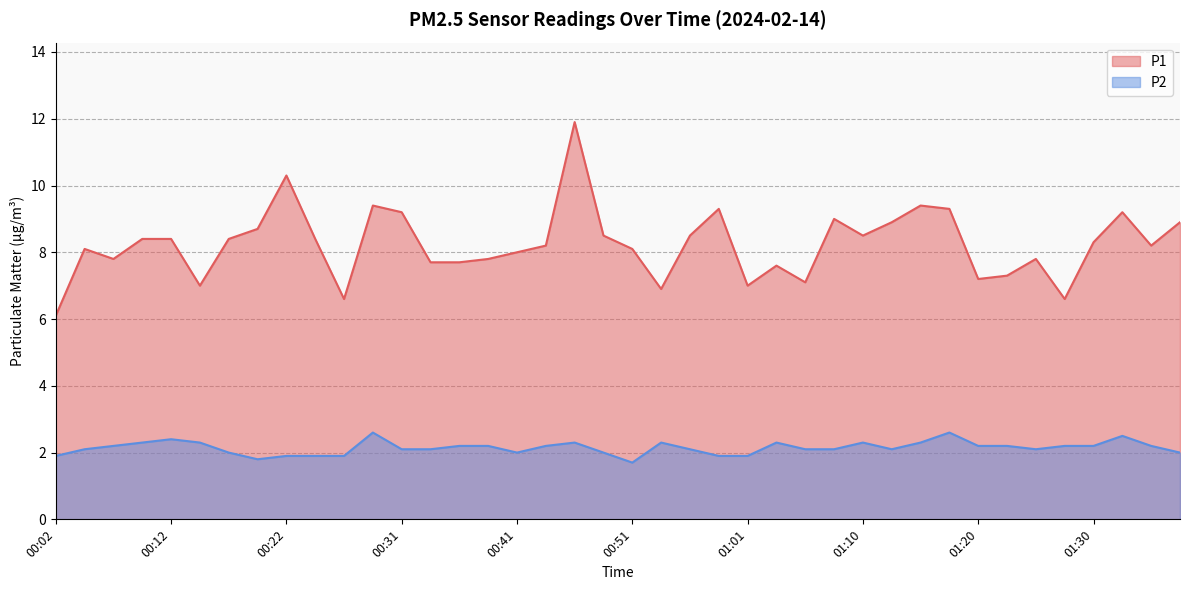

Where does the P1 series first go above 8?

00:04